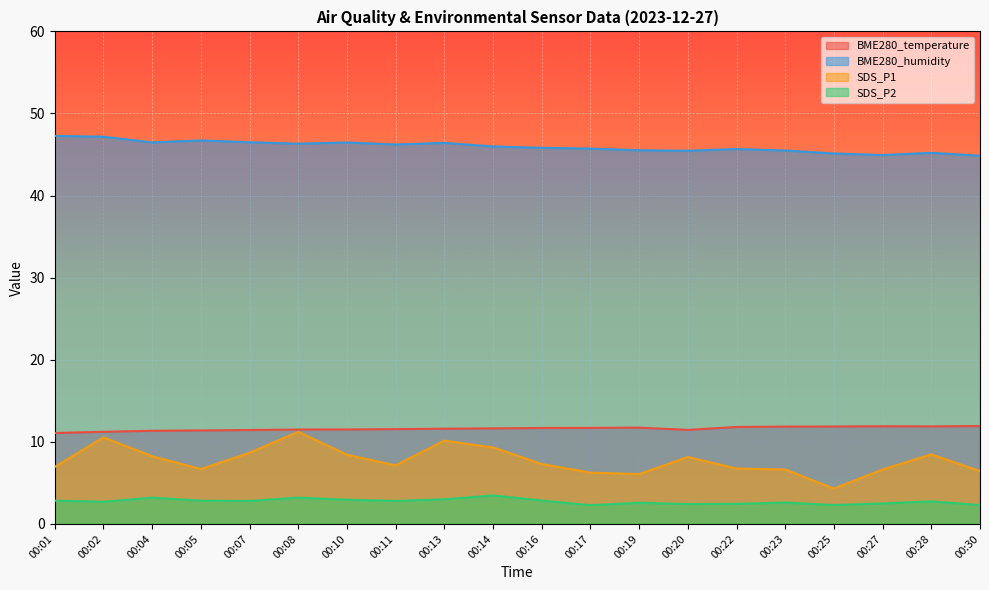

The SDS_P1 series shows 8.2 at 00:20. True or false?

True